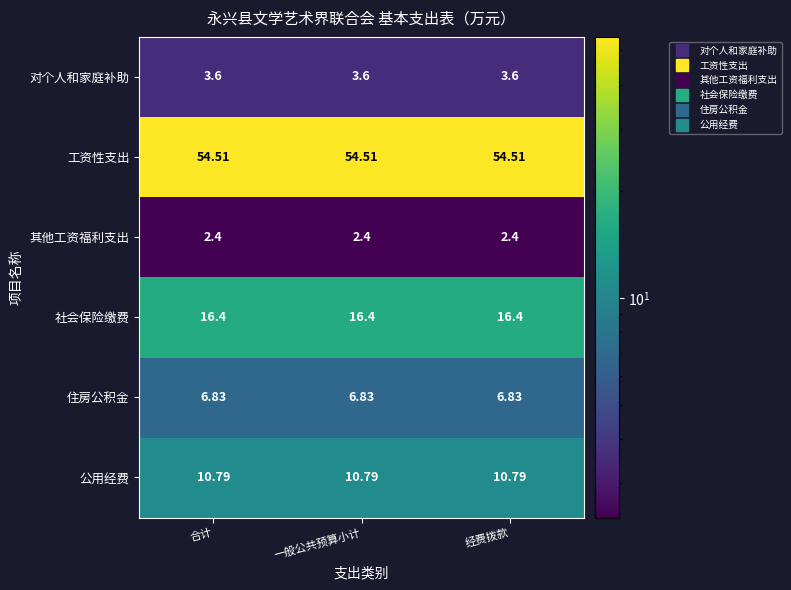

What is the maximum value shown in the chart?

54.5